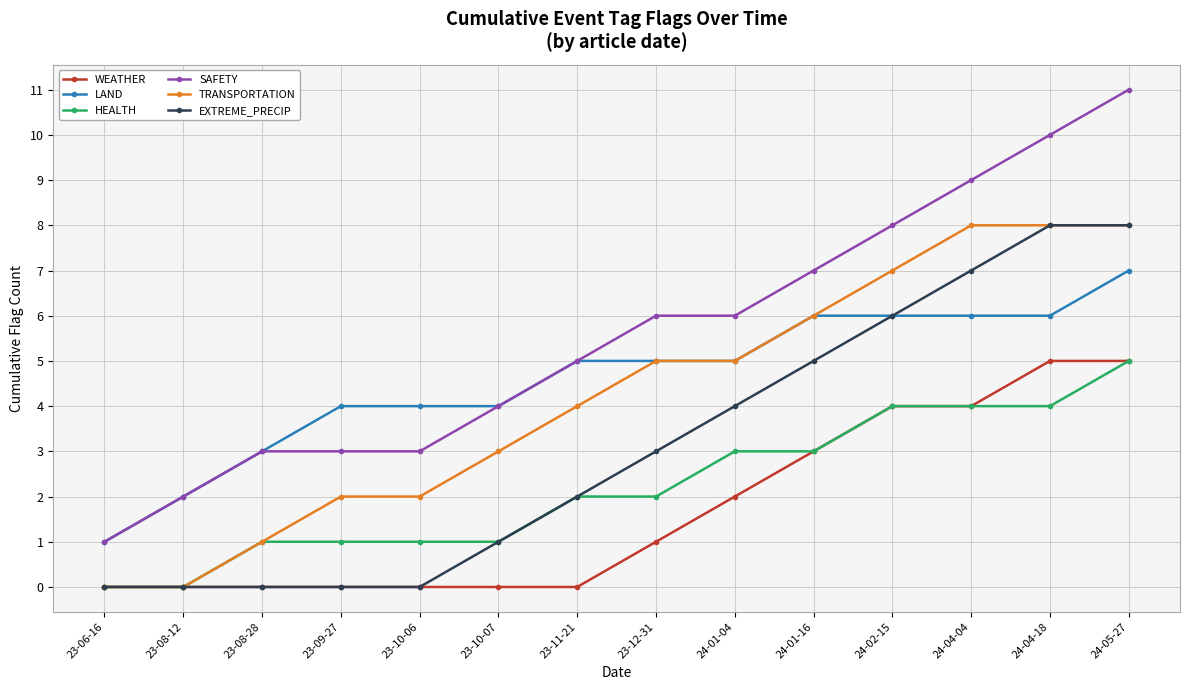

What is the sum of all TRANSPORTATION values?

59